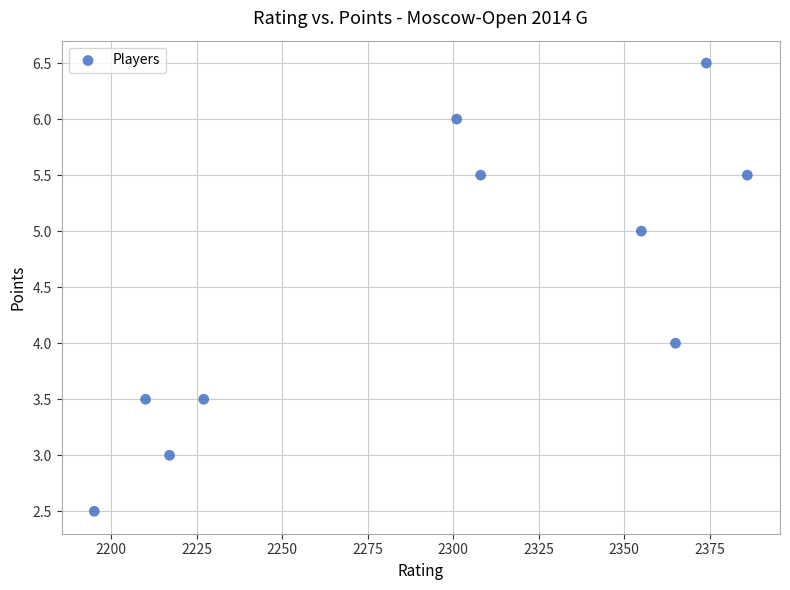

What is the average Y value?

4.5